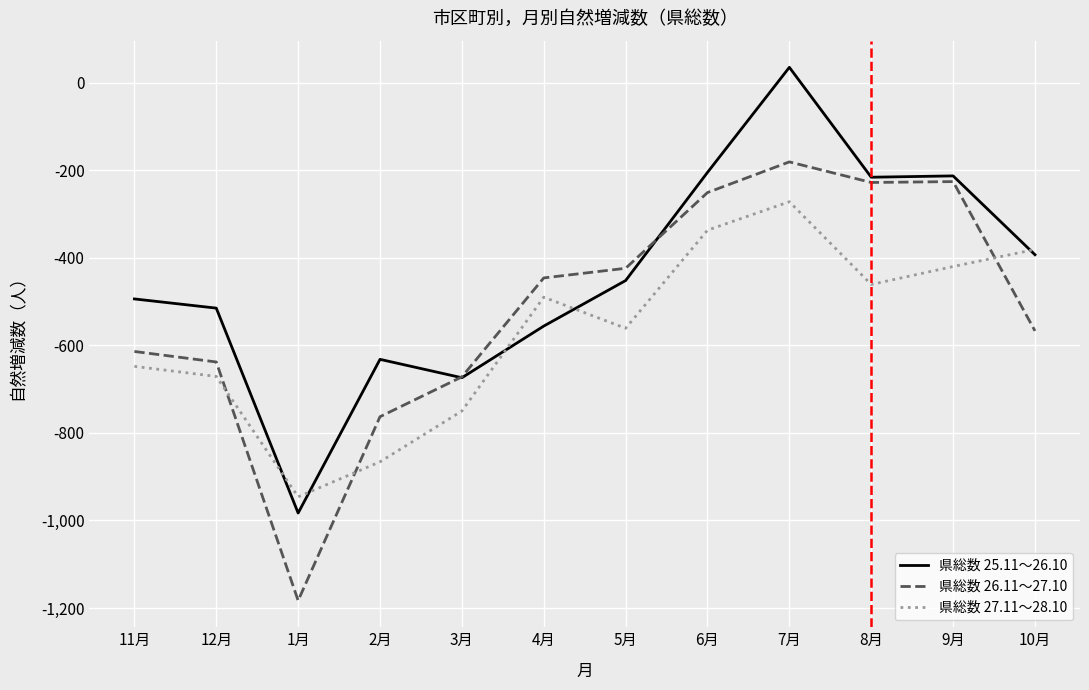

Which category has the highest value across all series?

7月